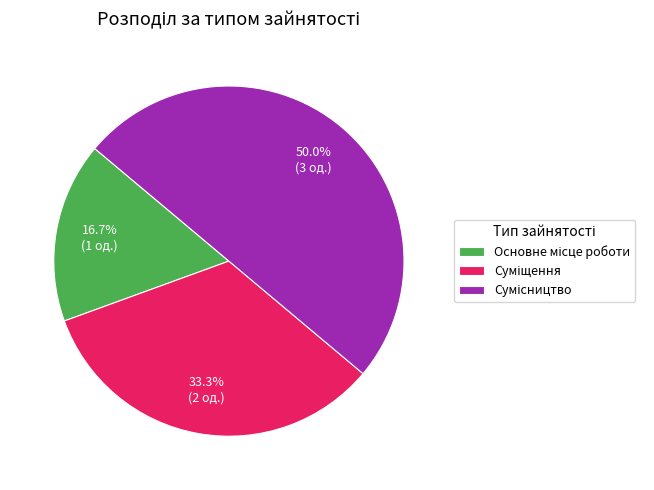

How many segments does this pie chart have?

3